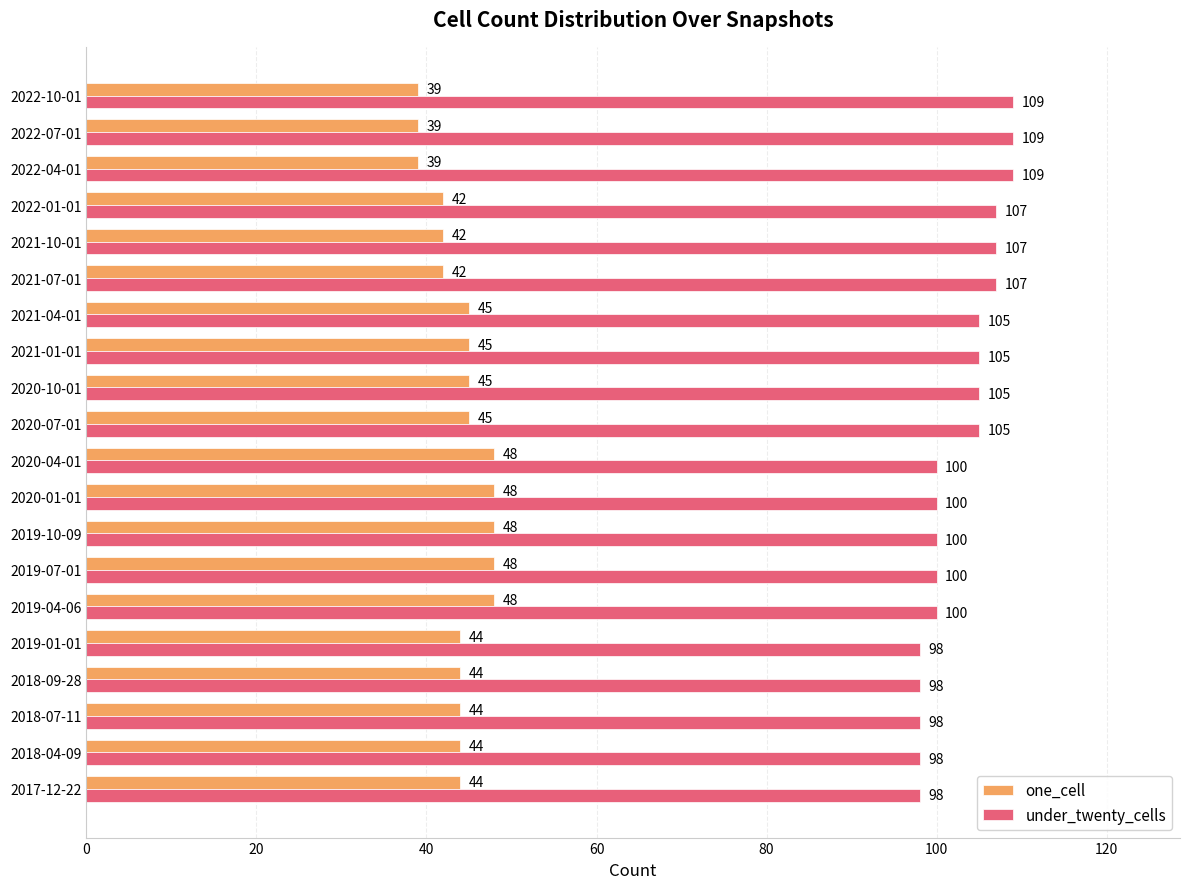

Which series has the largest total across all categories?

under_twenty_cells